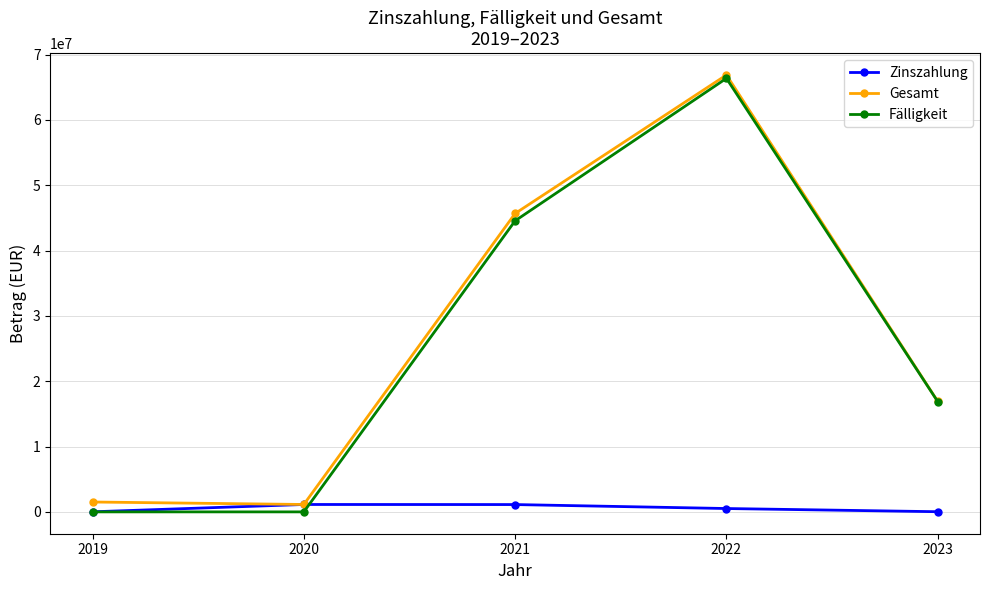

At how many categories does at least one series exceed 5202998?

3